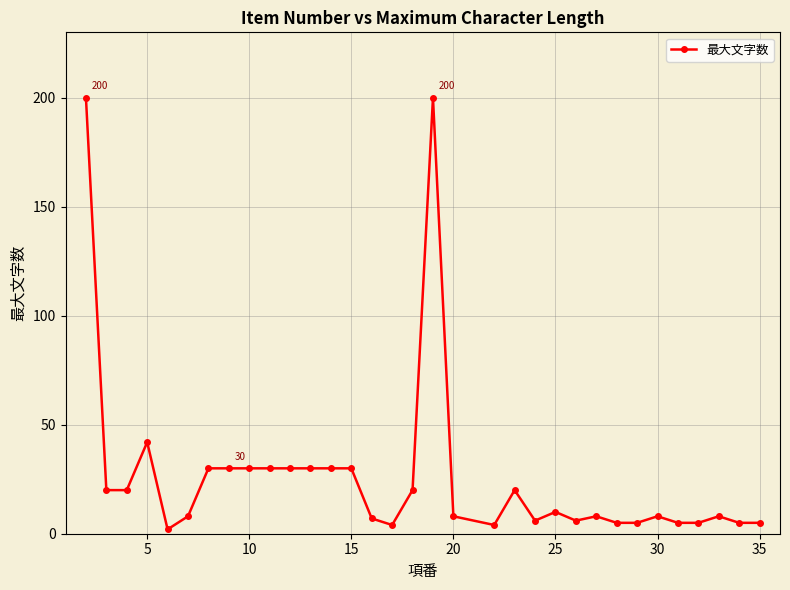

What is the value of the 15th point from the left?

7